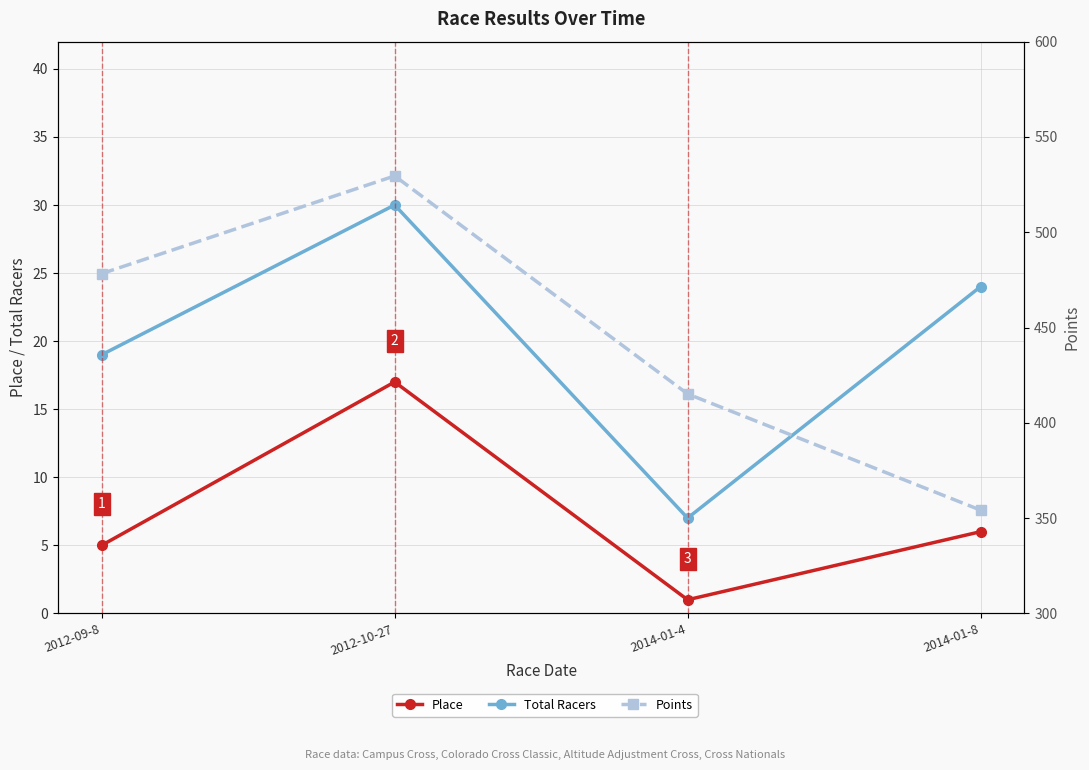

What is the total value across all series at 2014-01-4?

423.2